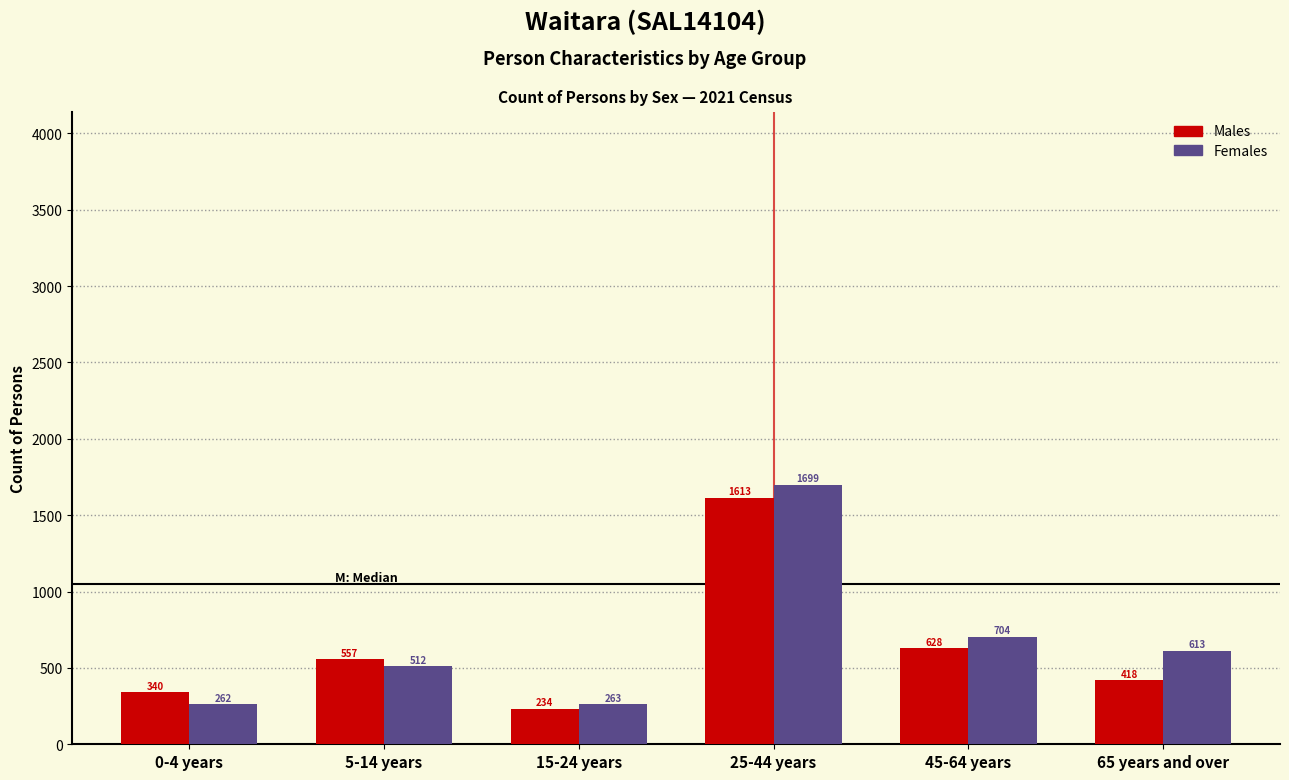

Reading left to right, list all the values displayed in this chart.

Males: 0-4 years=340	5-14 years=557	15-24 years=234	25-44 years=1613	45-64 years=628	65 years and over=418
Females: 0-4 years=262	5-14 years=512	15-24 years=263	25-44 years=1699	45-64 years=704	65 years and over=613